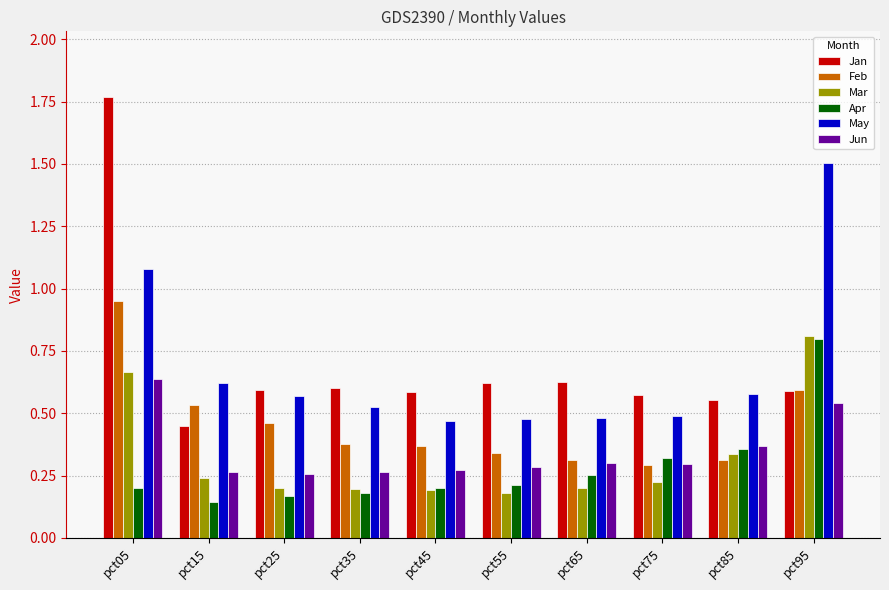

What is the sum of all Jan values?

7.0